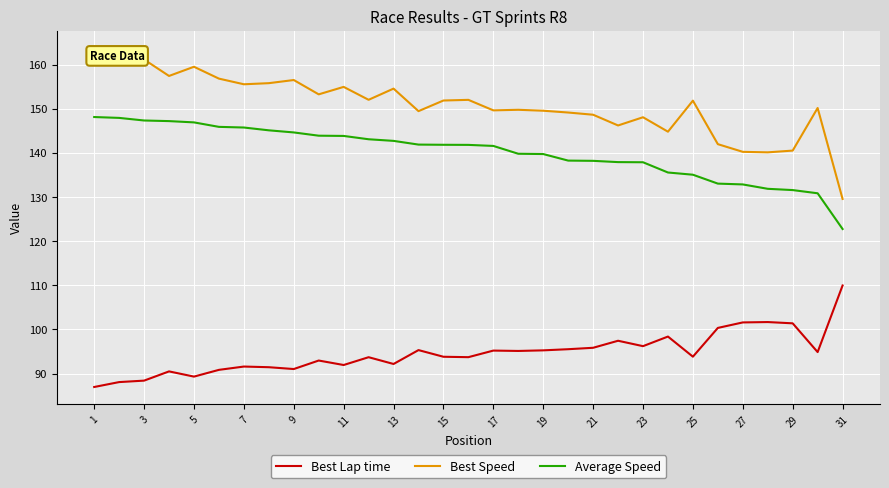

True or false: Average Speed and Best Lap time cross at least once.

False